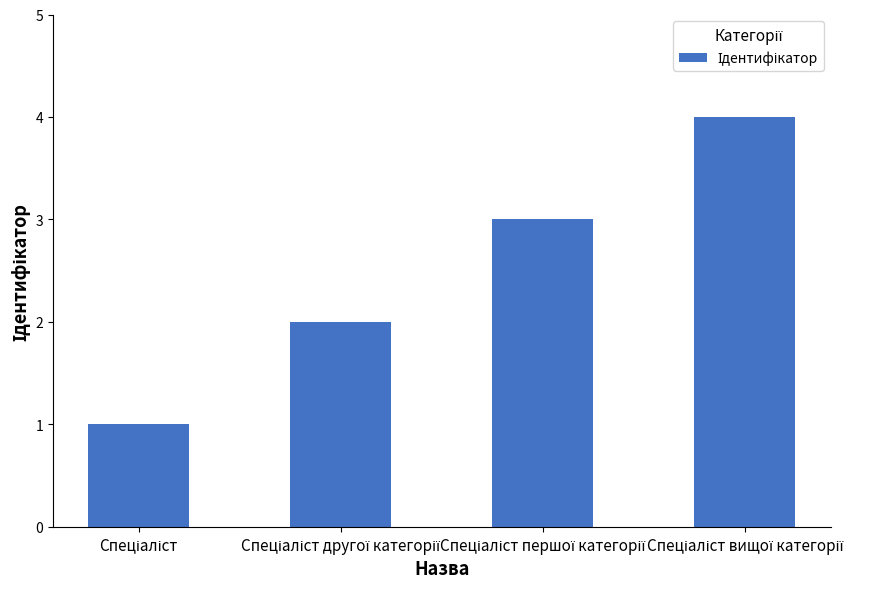

What is the maximum value shown in the chart?

4